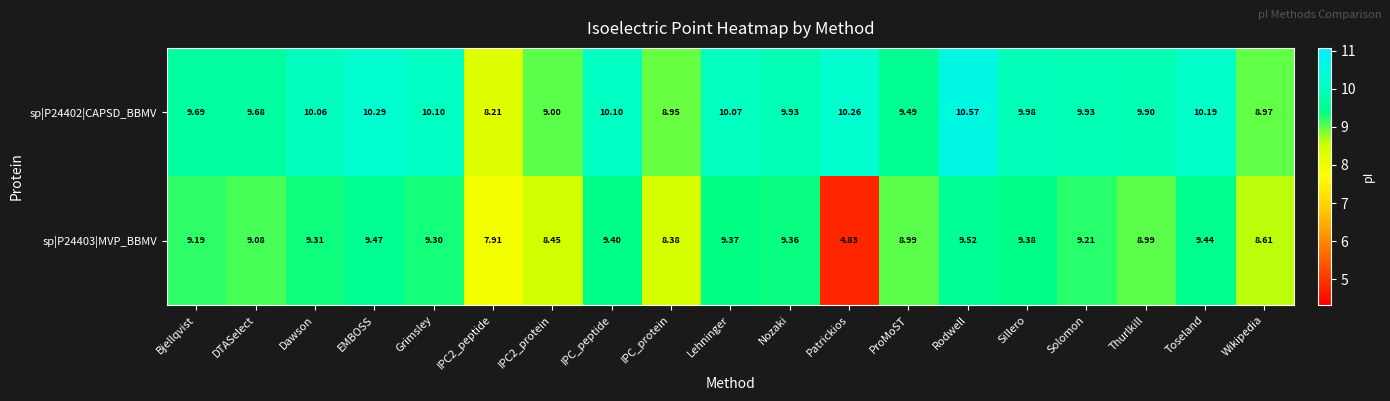

At which category is the sum across all series the highest?

Rodwell